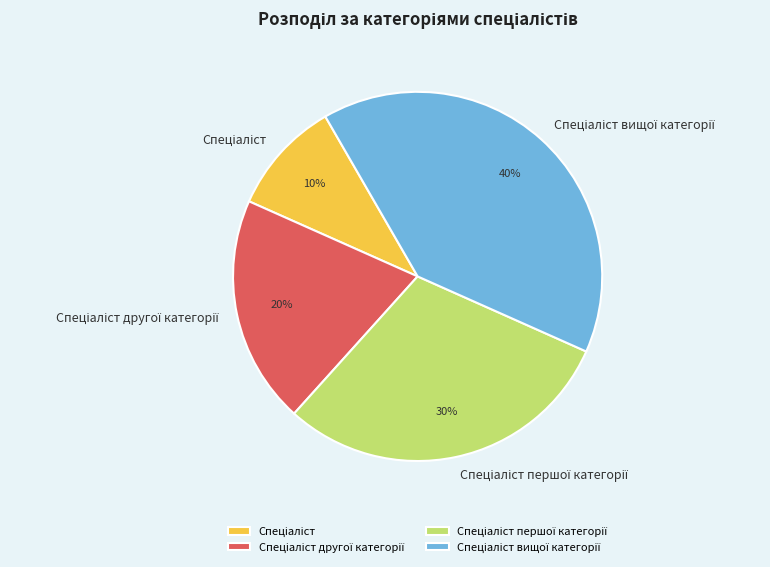

Is there any slice that represents more than half of the pie?

No